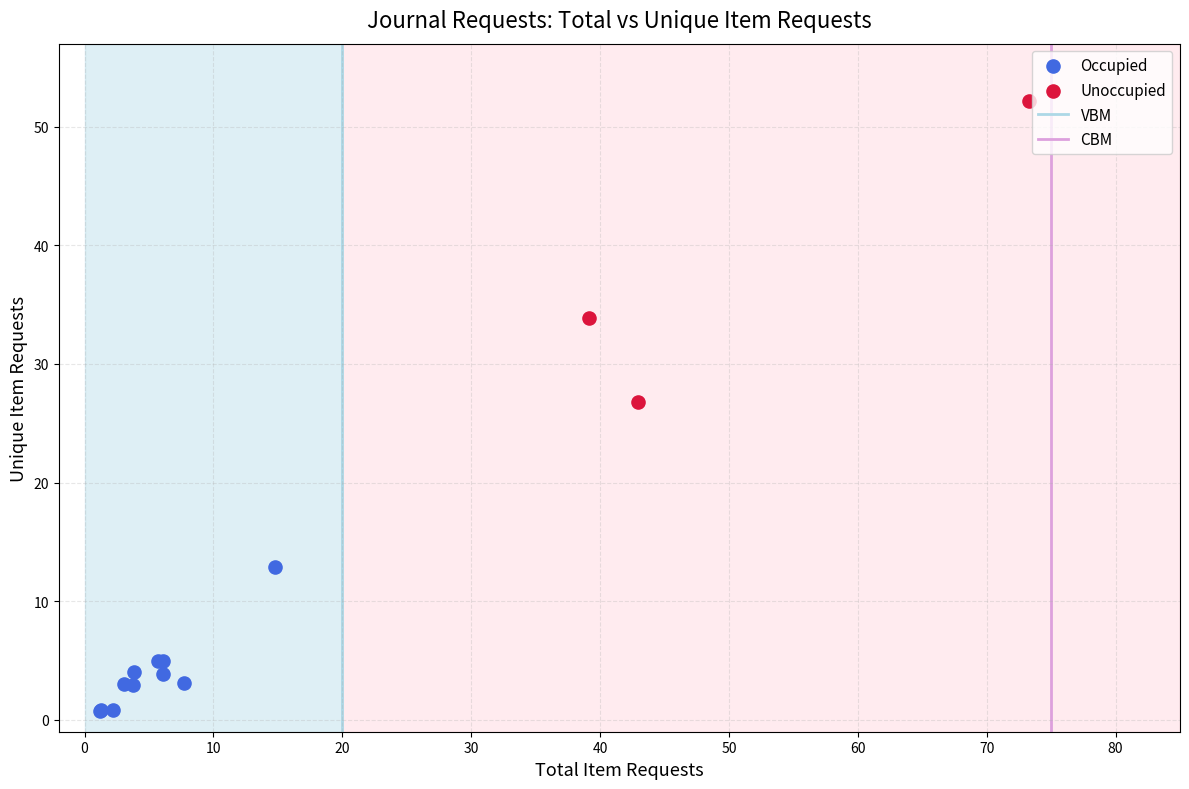

Which series contains the lowest Y value?

Occupied